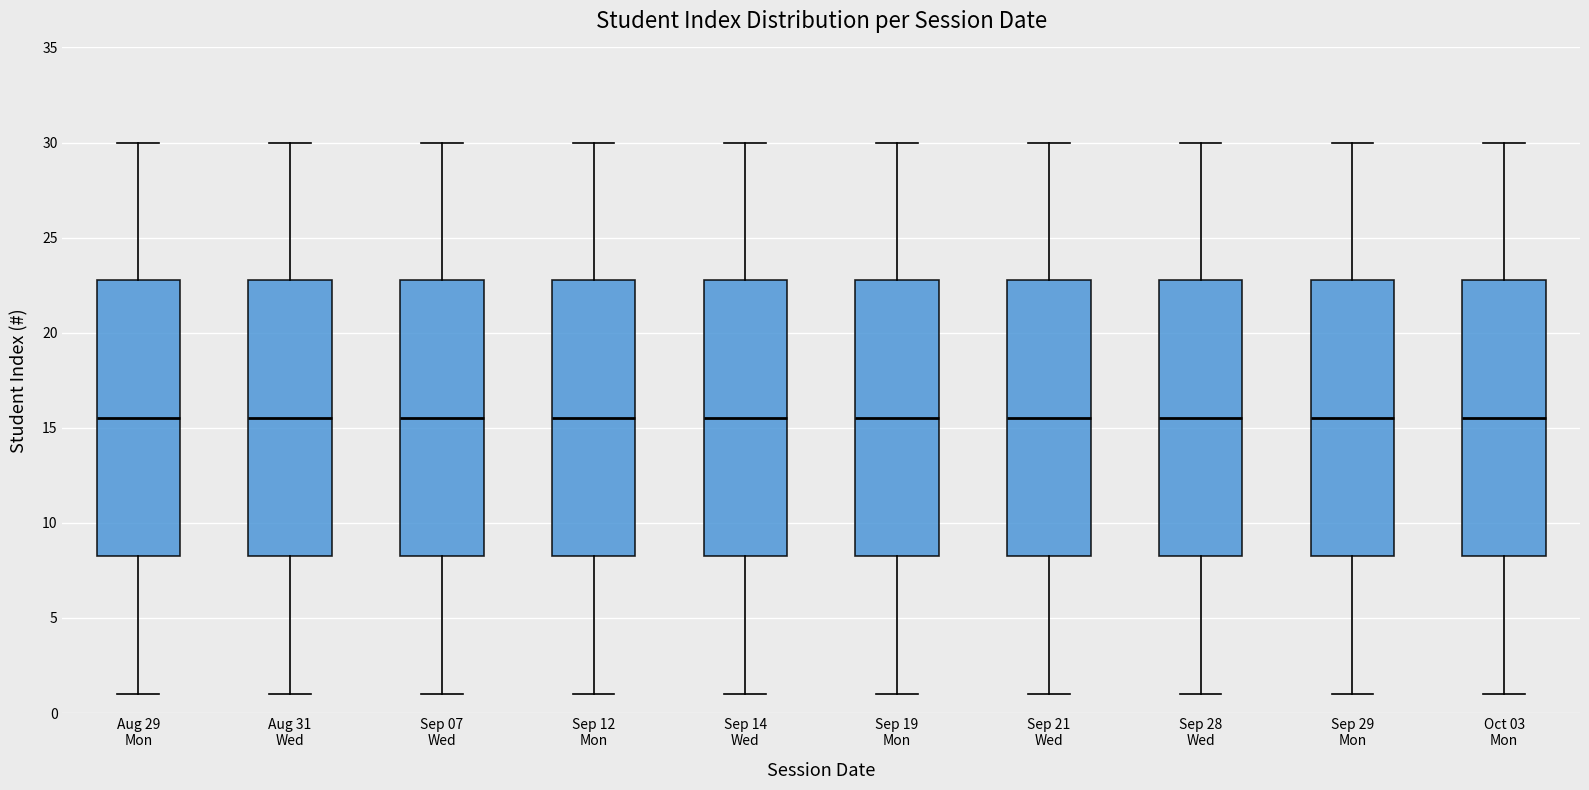

Where is the upper edge of the box for Sep 28 Wed on the y-axis? The values are not printed on the chart, so give them approximately, as read against the axis.

23.0